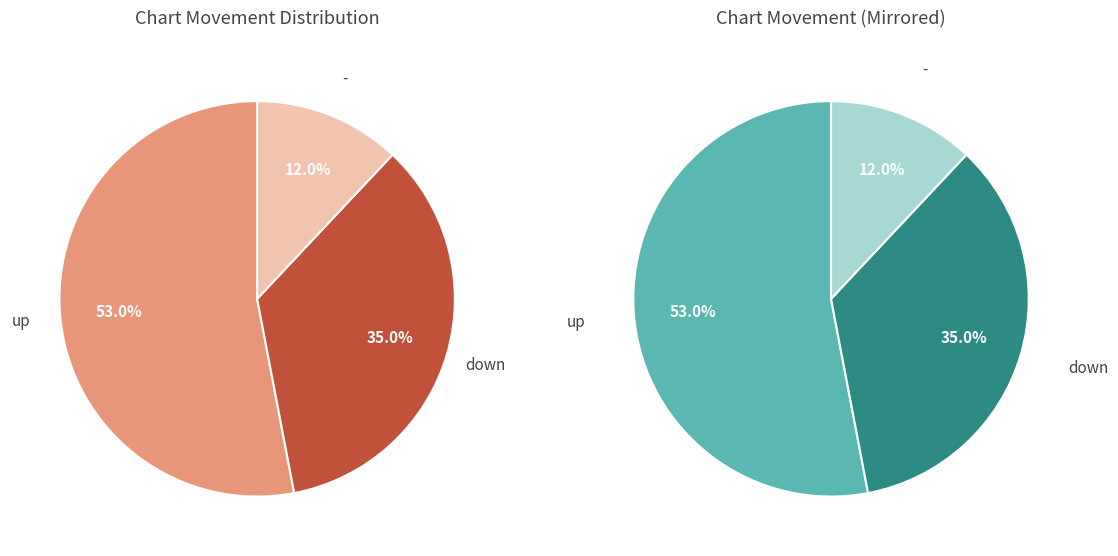

Does any single category account for the majority?

Yes